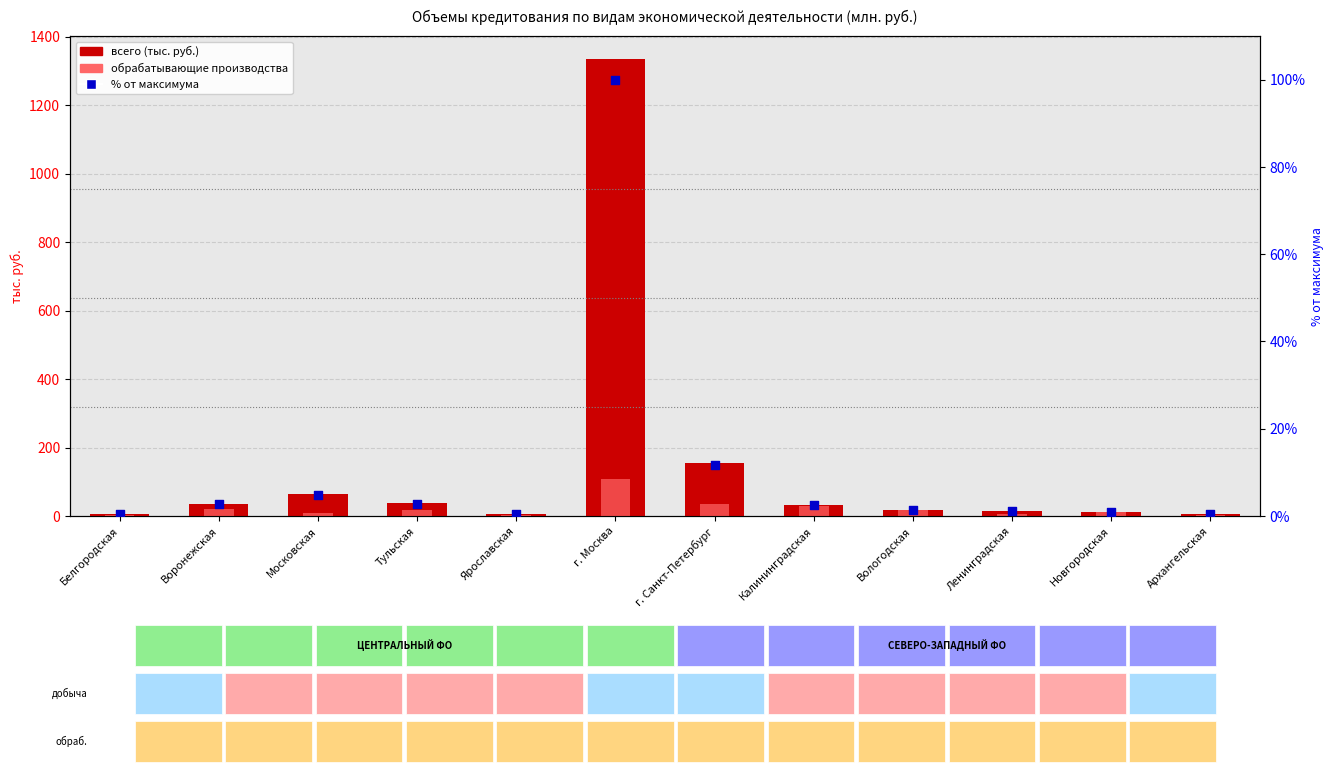

Which series contains the lowest Y value?

% от максимума